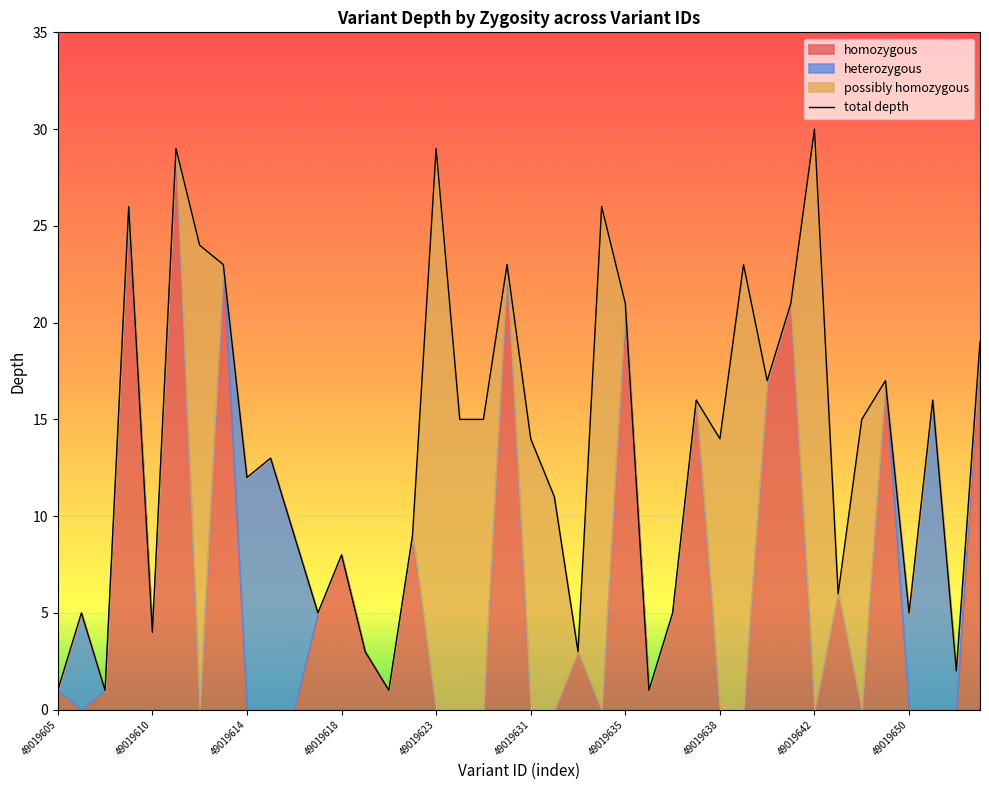

Rank the series at 49019614 from highest to lowest value.

depth, heterozygous, homozygous, possibly homozygous